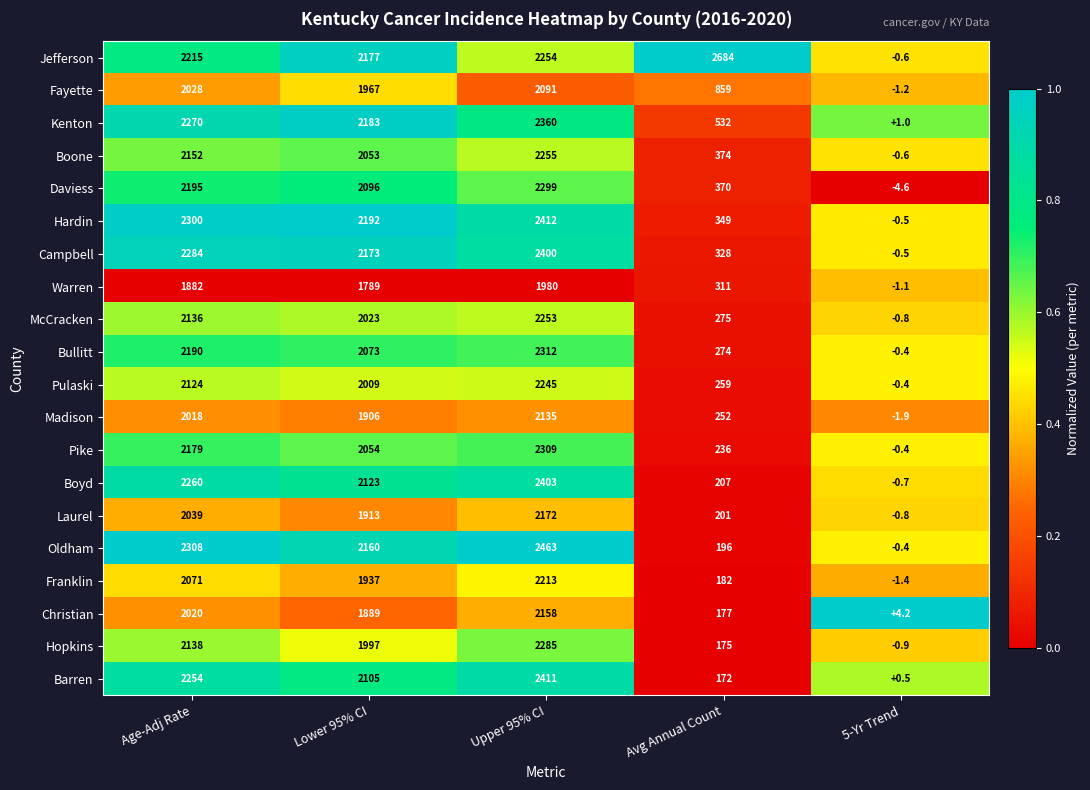

What is the maximum value for Warren?

1980.0